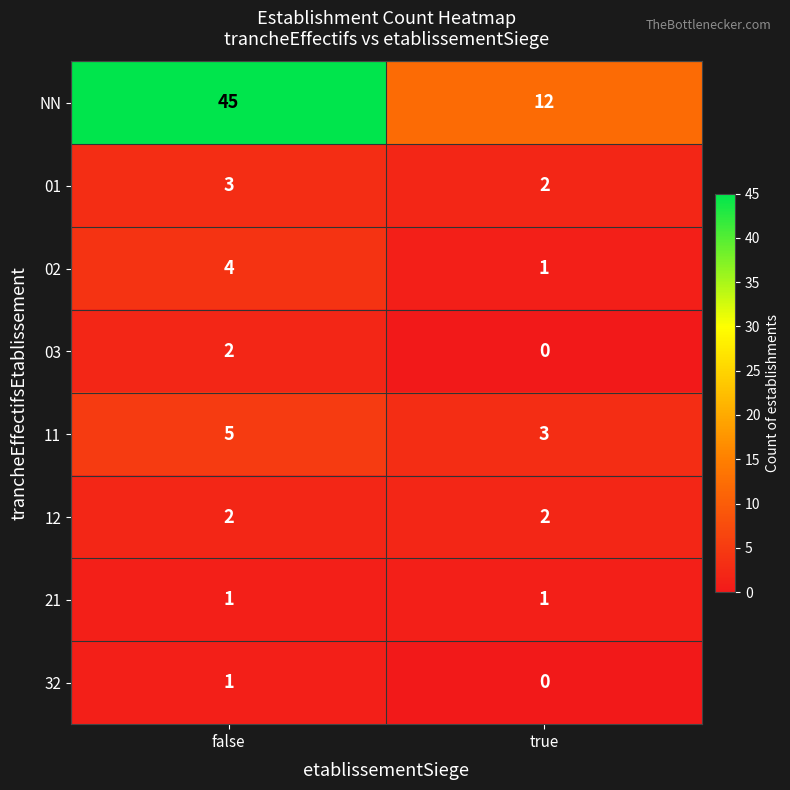

Reading left to right, list all the values displayed in this chart.

NN: false=45	true=12
01: false=3	true=2
02: false=4	true=1
03: false=2	true=0
11: false=5	true=3
12: false=2	true=2
21: false=1	true=1
32: false=1	true=0